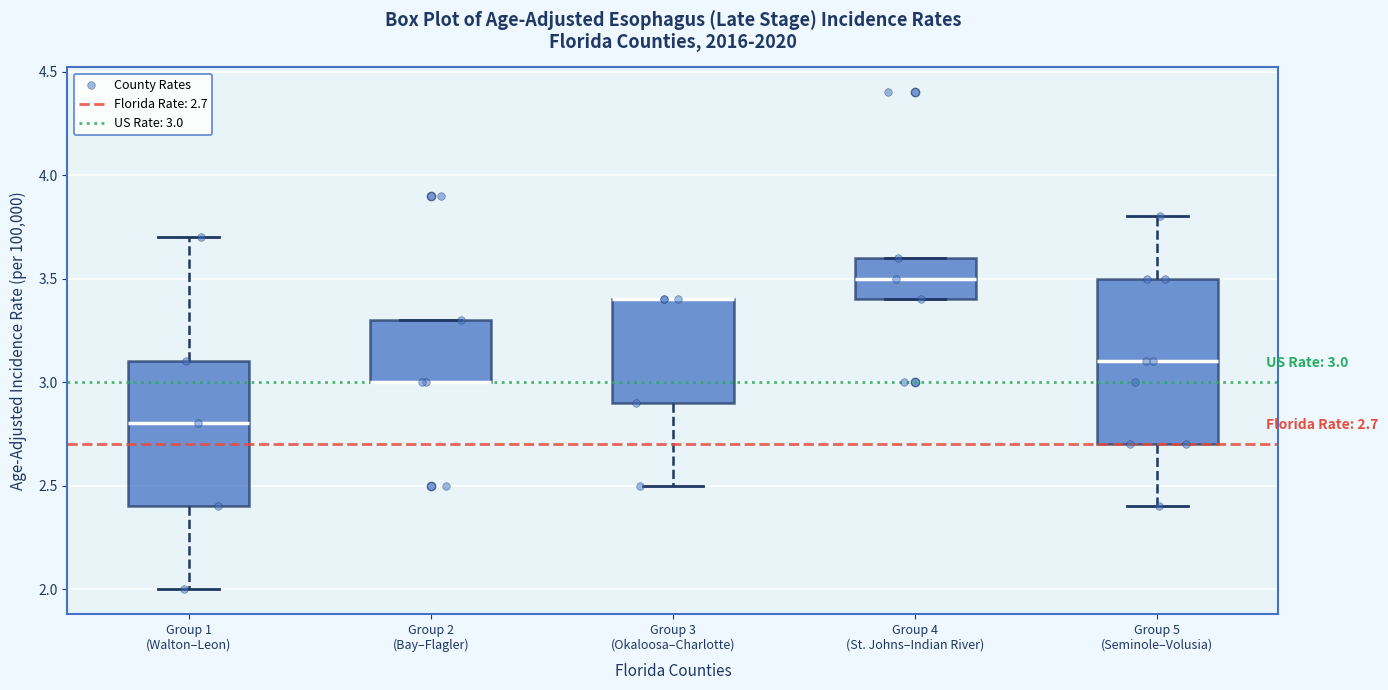

Which box is the tallest, from its lower edge to its upper edge?

Group 5 (Seminole–Volusia)